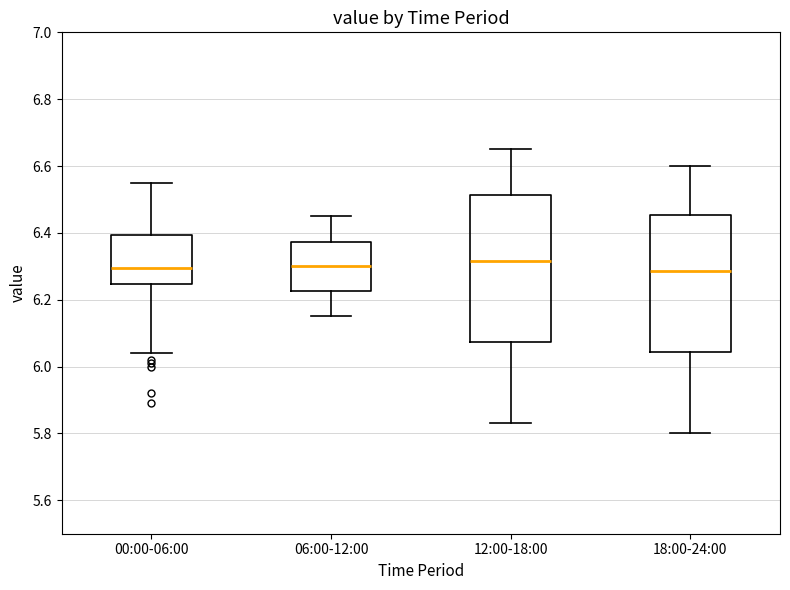

Reading left to right, read every box against the y-axis: the position of its median line, the range the box covers, and the ends of its whiskers. The values are not printed on the chart, so give them approximately, as read against the axis.

00:00-06:00: median 6.30, box 6.24 to 6.40, whiskers 6.04 to 6.56
06:00-12:00: median 6.30, box 6.22 to 6.38, whiskers 6.16 to 6.46
12:00-18:00: median 6.32, box 6.08 to 6.52, whiskers 5.84 to 6.66
18:00-24:00: median 6.28, box 6.04 to 6.46, whiskers 5.80 to 6.60